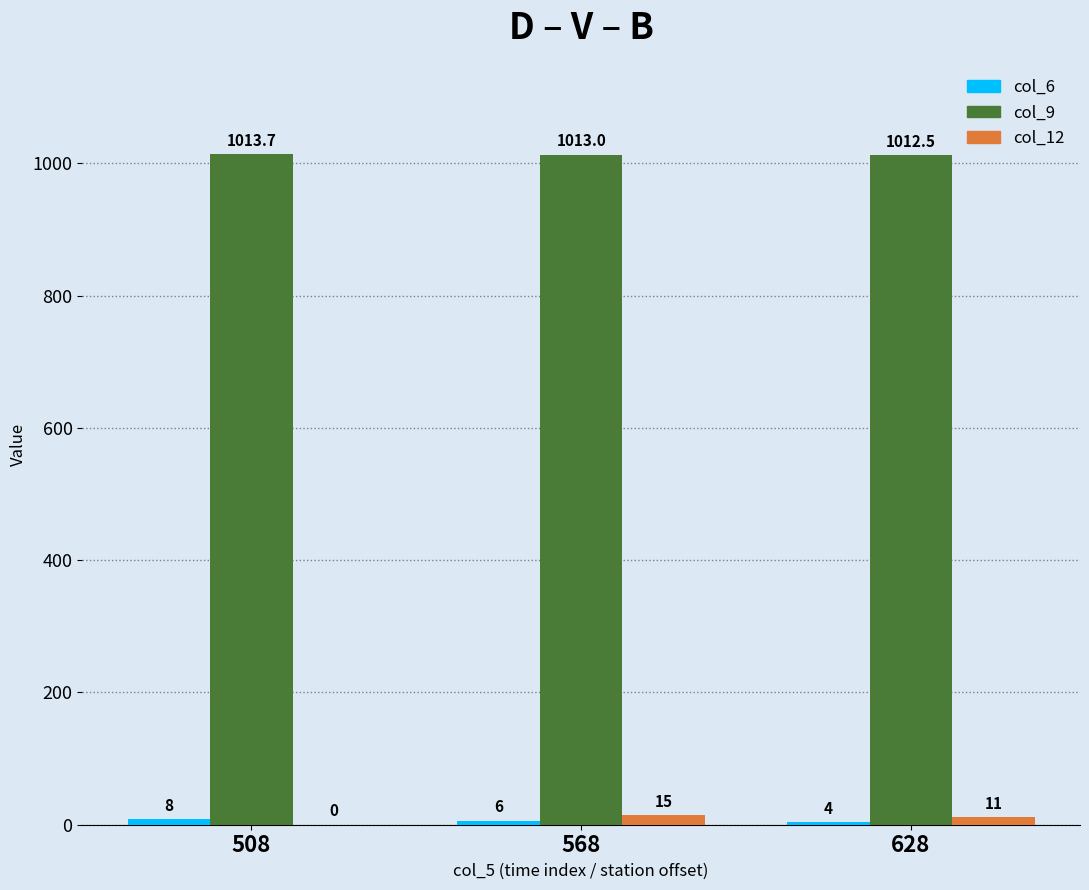

Is it true that col_9 equals 256.7 at 568?

False